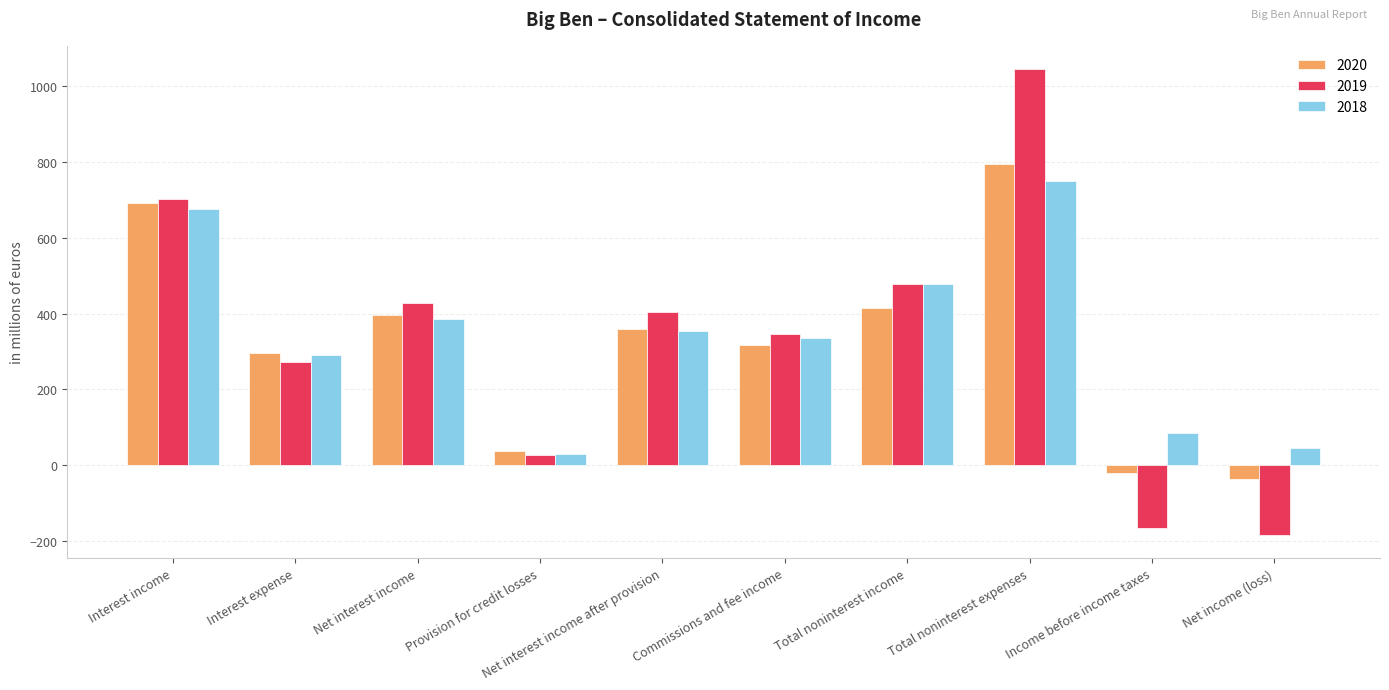

Is it true that 2018 equals 477.8 at Total noninterest income?

True